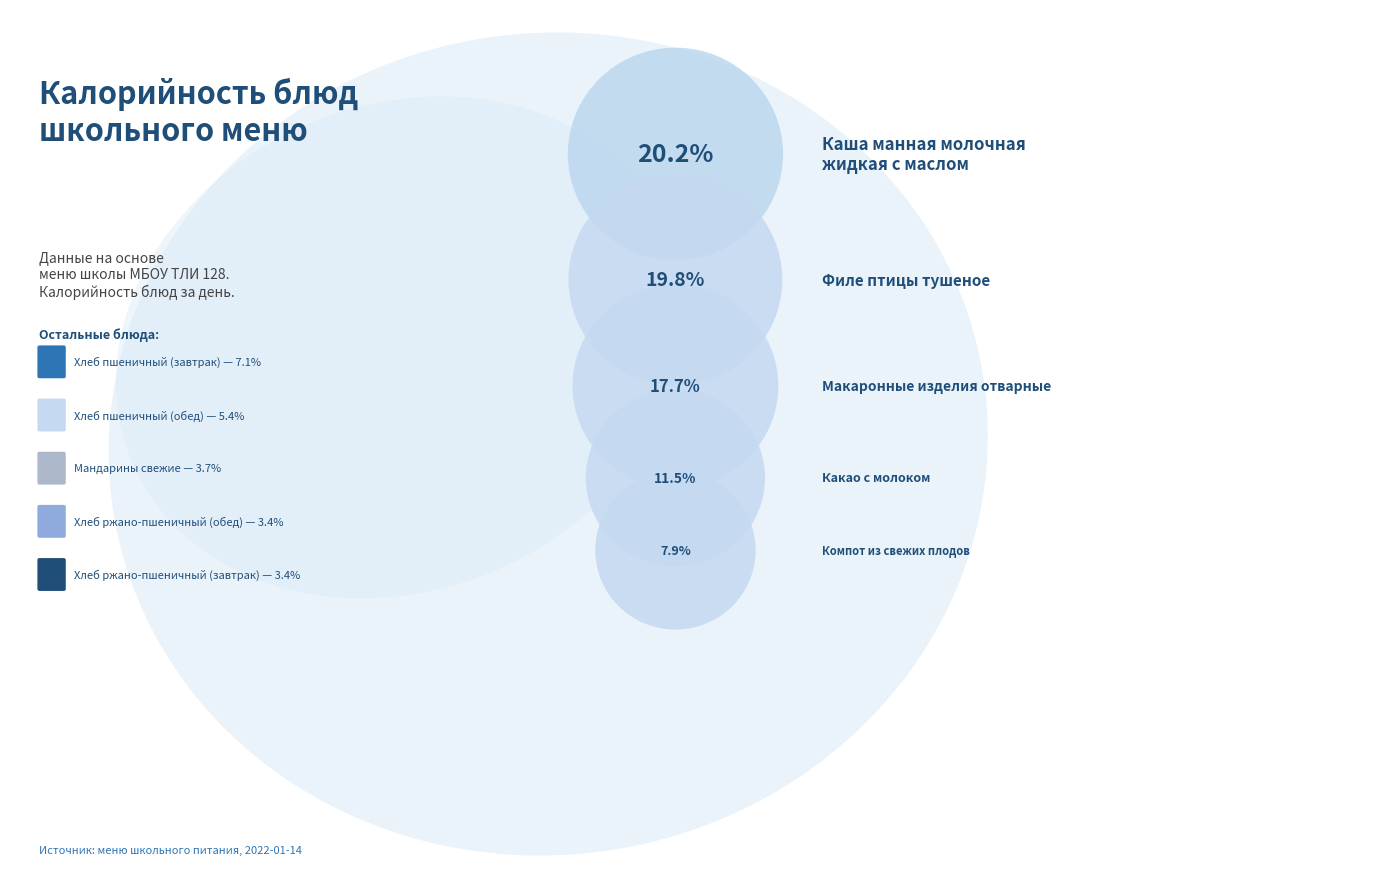

To the nearest percent, what percentage of the pie is Мандарины свежие?

4%